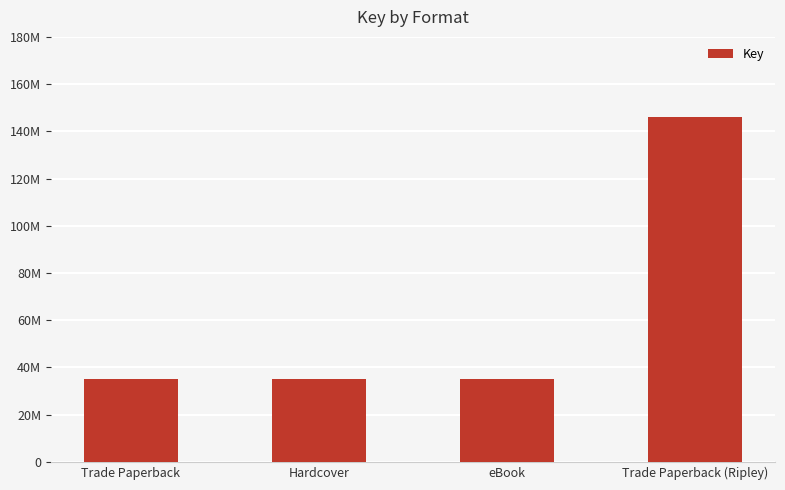

Which category has the highest value across all series?

Trade Paperback (Ripley)